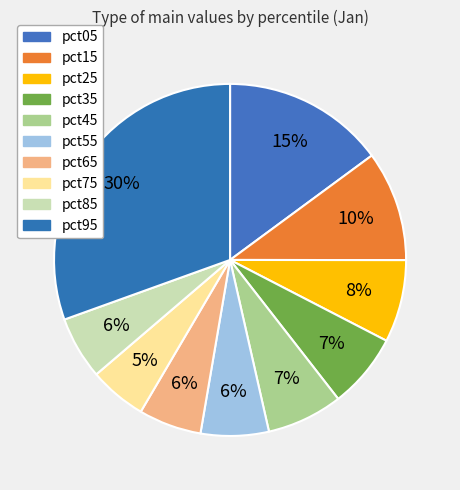

Is it true that pct25 is 8% of the pie?

True